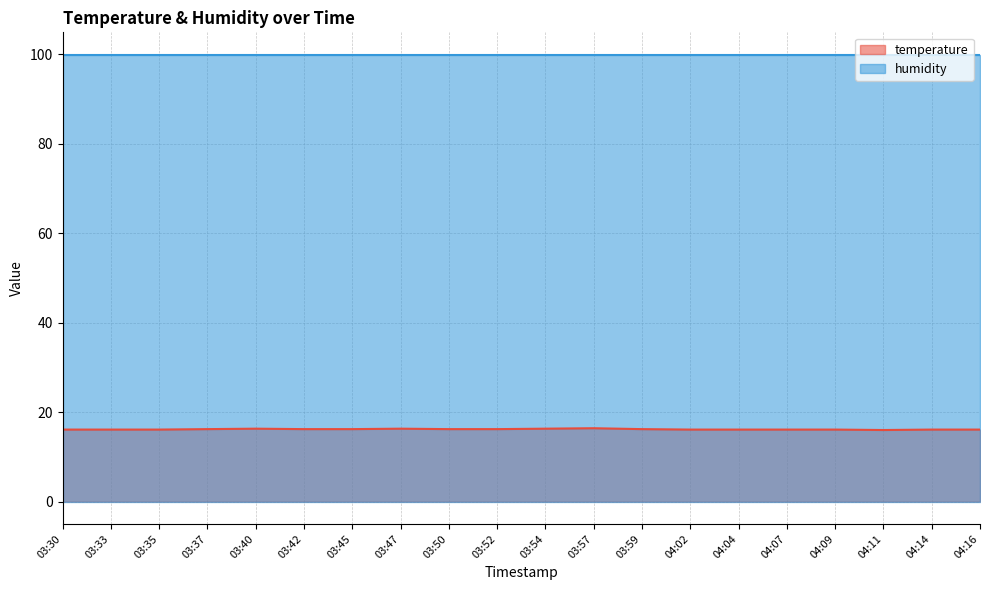

At which category does the chart reach its peak across all series?

03:57